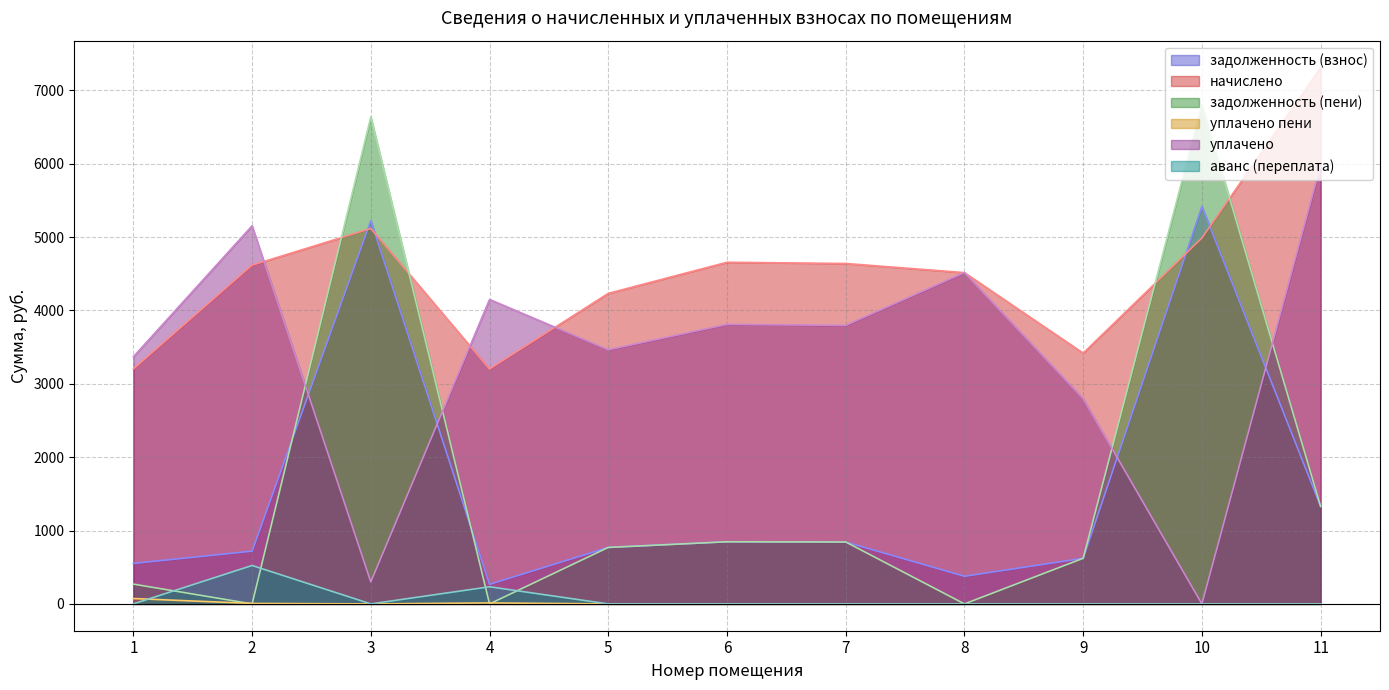

What is the average value of the уплачено пени series?

8.4